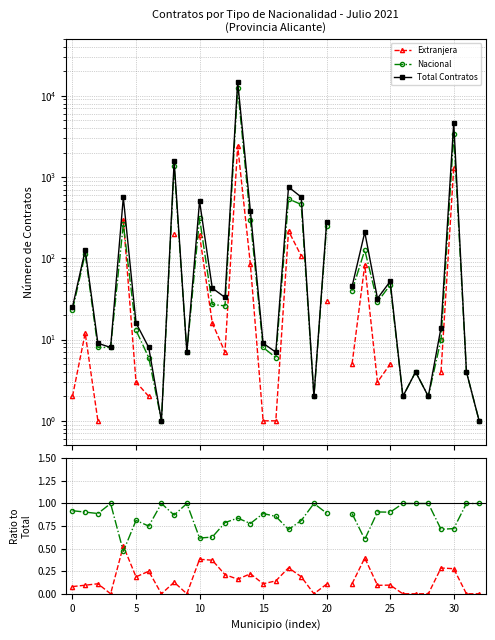

True or false: Total Contratos and Nacional intersect in this chart.

False